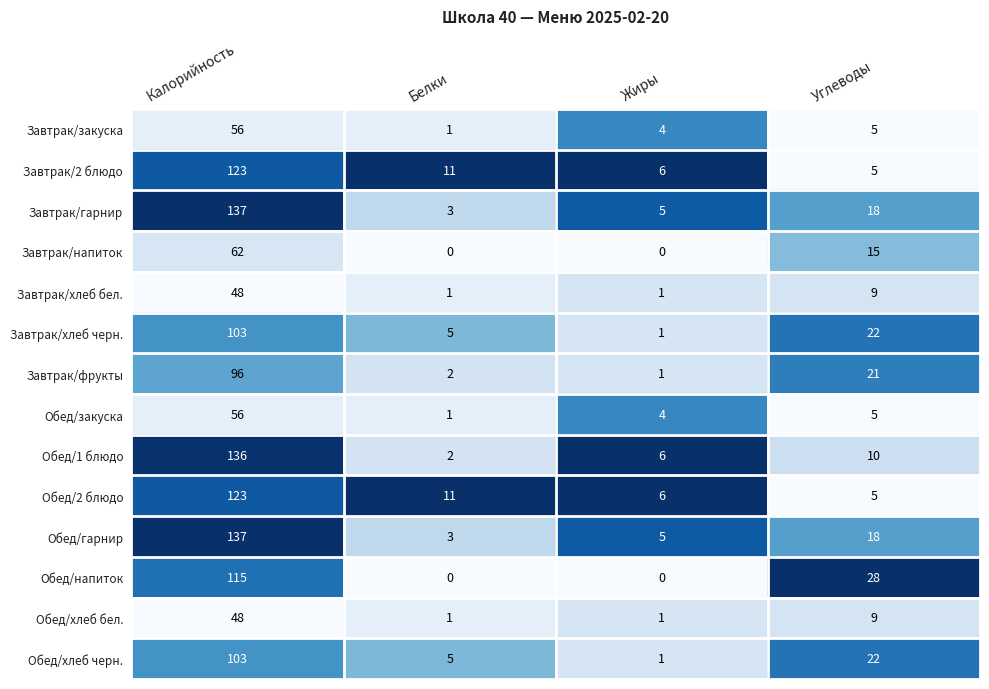

Where is Обед/хлеб бел. nearest to the value 24?

Углеводы